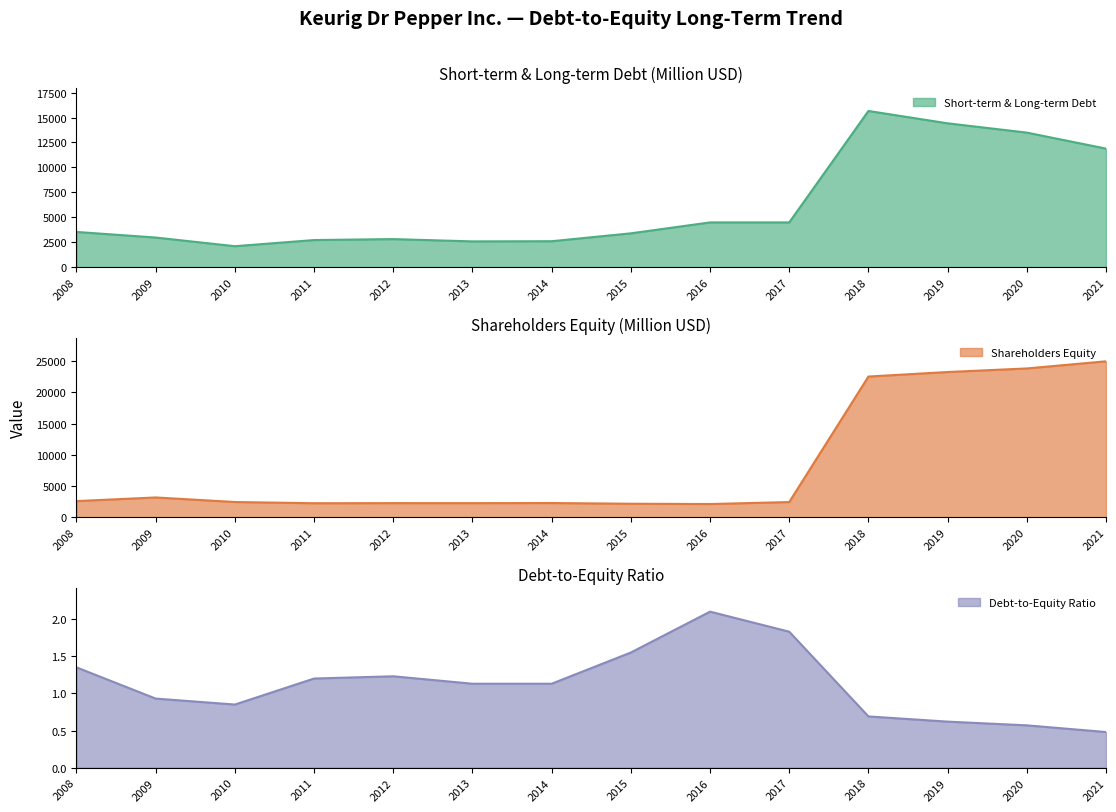

Read the Shareholders Equity value at 2017.

2451